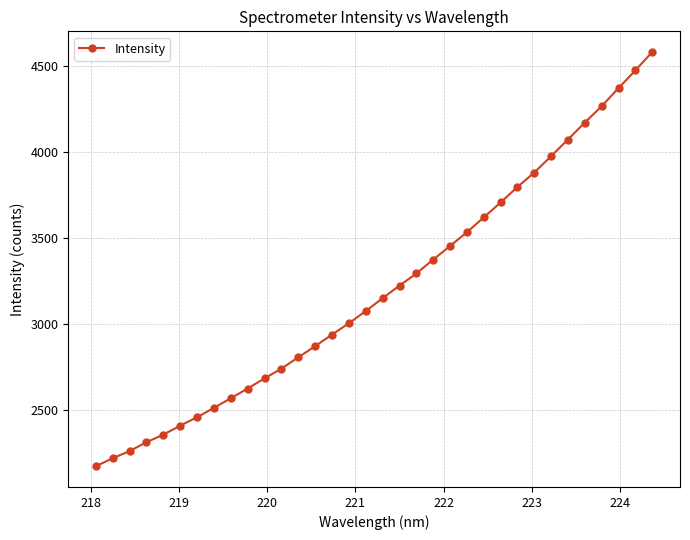

What is the sum of all values?

108908.1